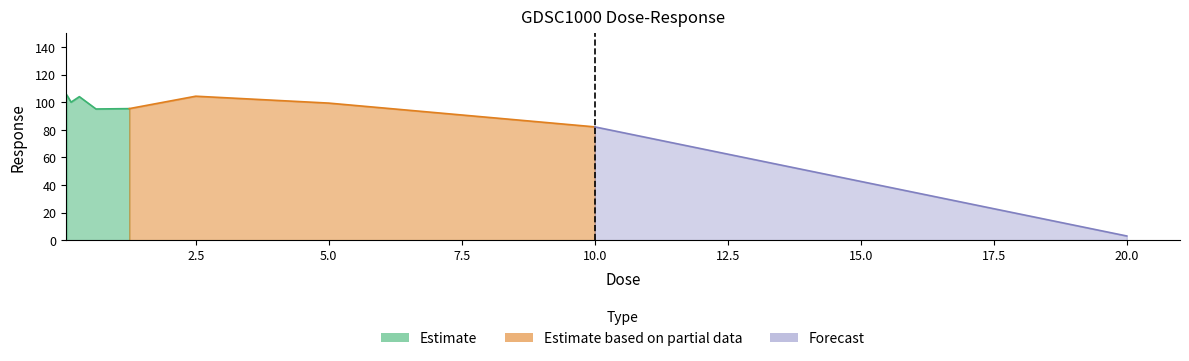

Which has a higher value, 0.625 or 0.078125?

0.078125